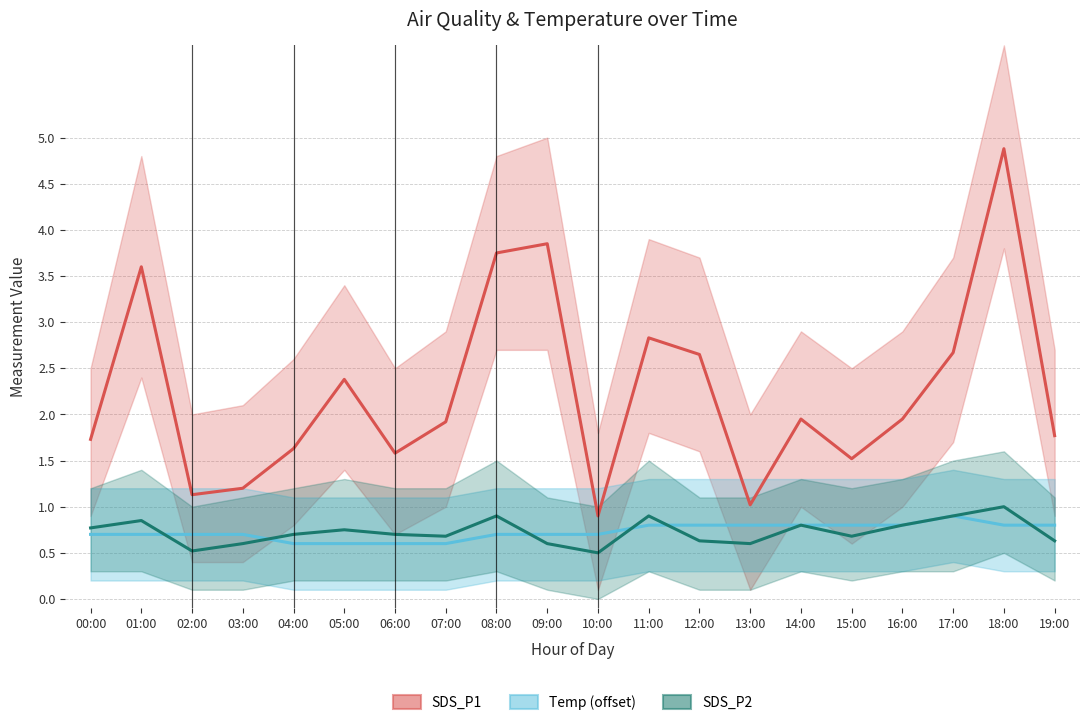

Where does the SDS_P1 series first go above 1?

00:00